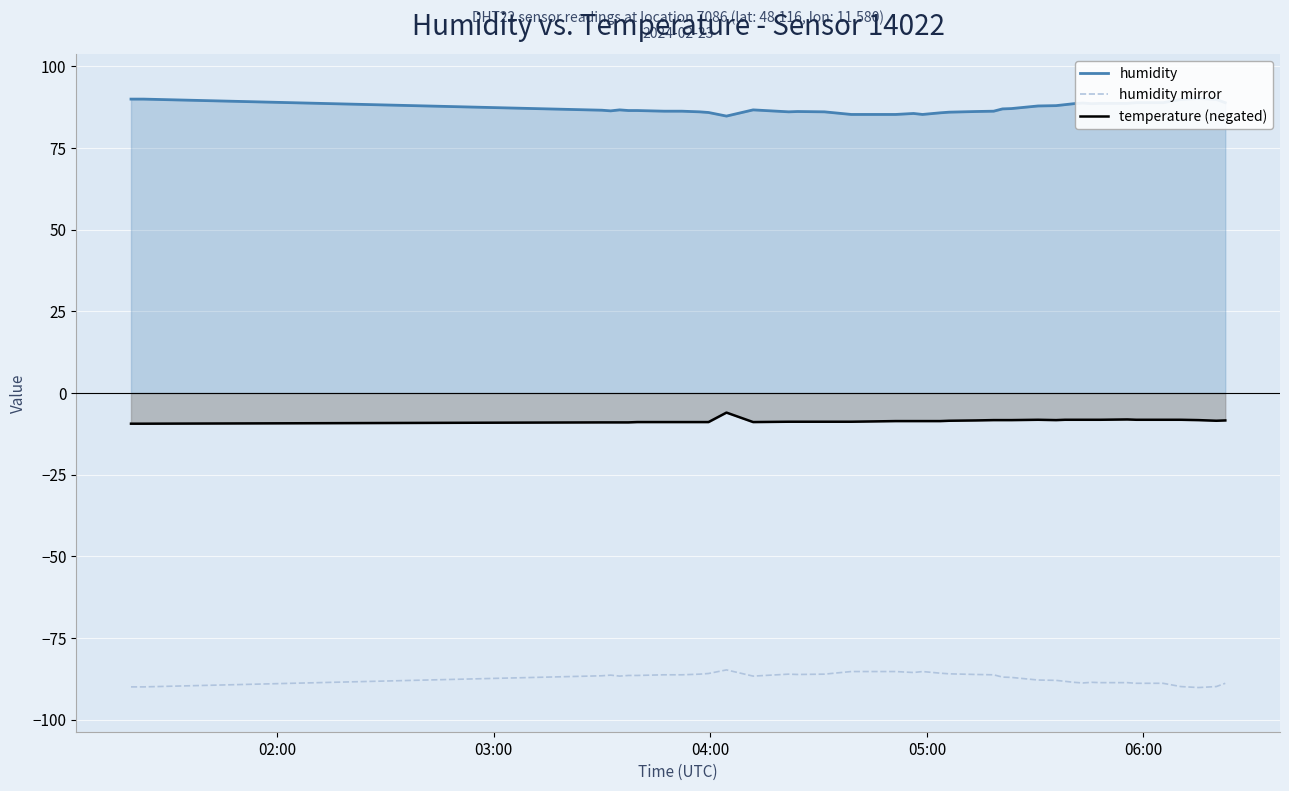

Count the number of data series in this chart.

3